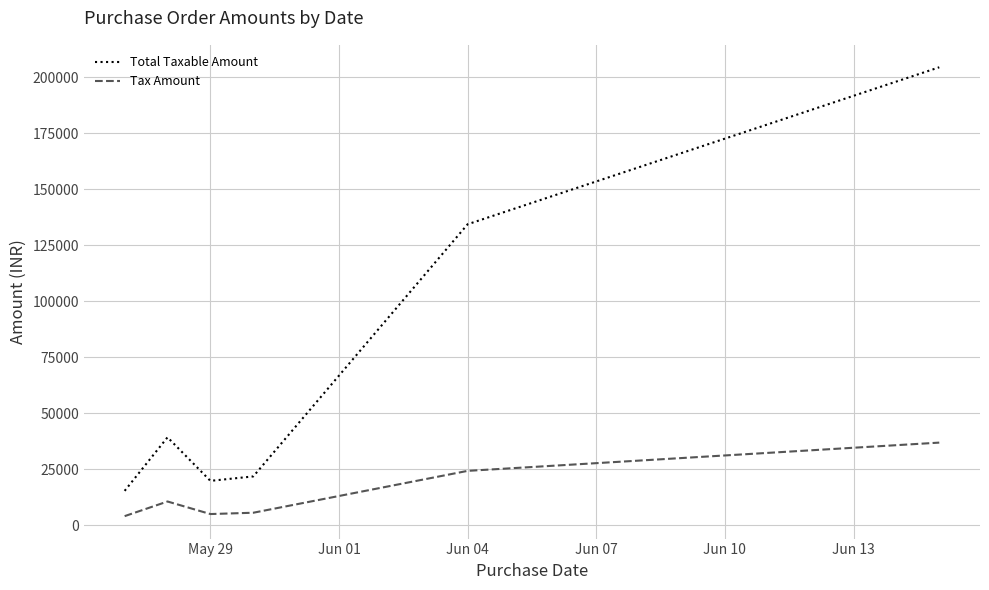

Which series has the largest total across all categories?

Total Taxable Amount